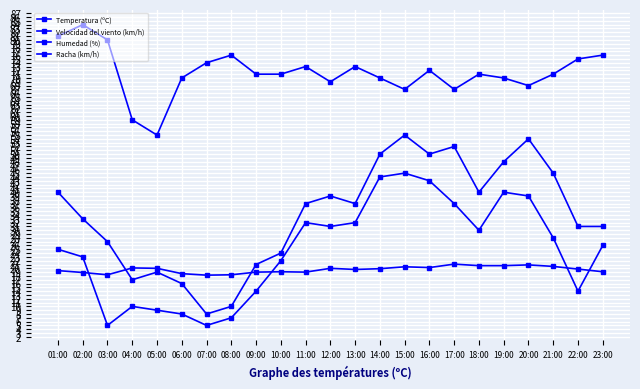

In Racha (km/h), how many points are lower than both neighbors (excluding endpoints)?

5